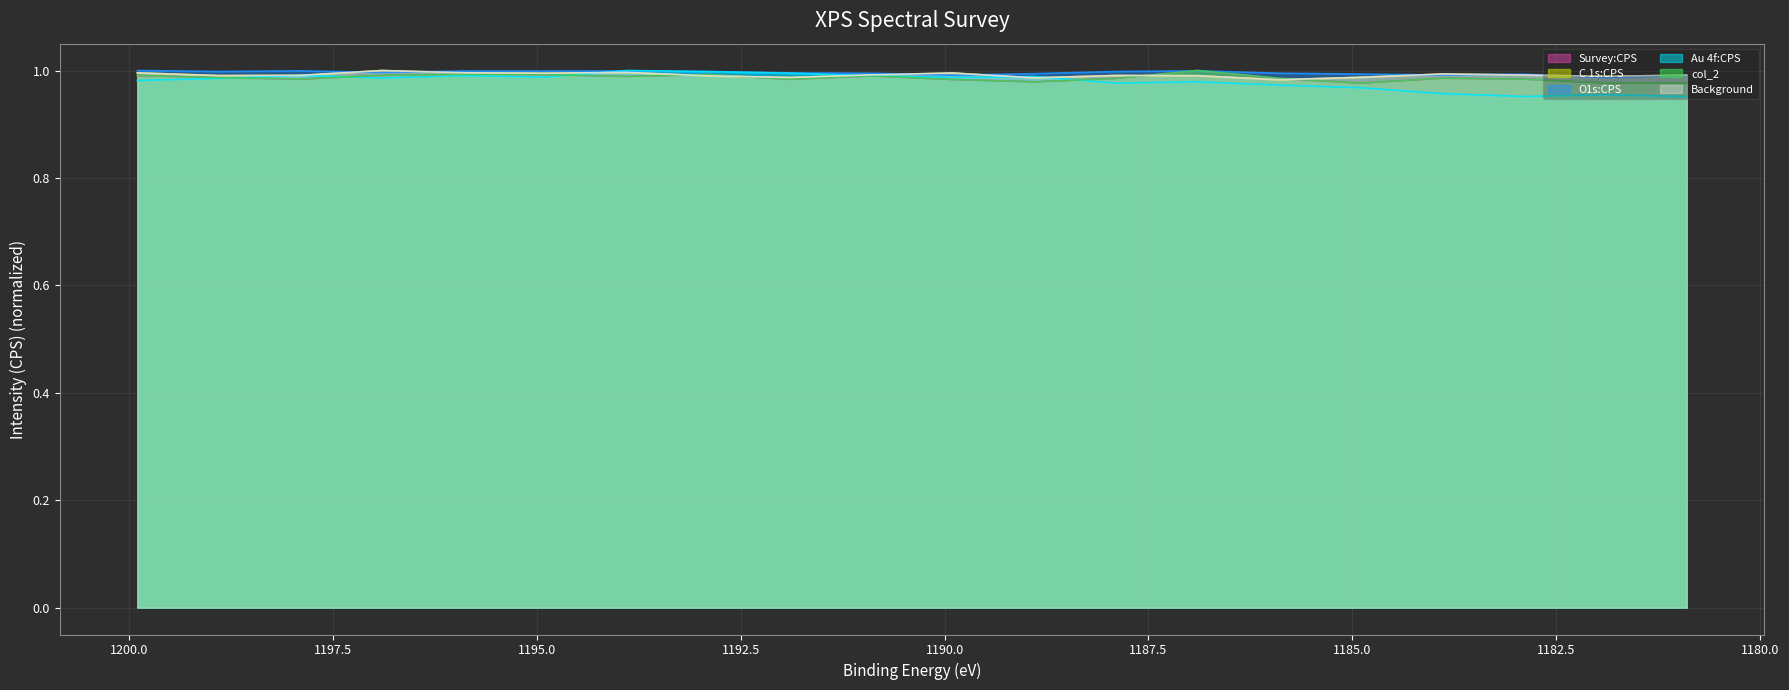

Rank the categories by Survey:CPS value from lowest to highest.

1184.9, 1180.9, 1181.9, 1188.9, 1189.9, 1191.9, 1182.9, 1197.9, 1187.9, 1185.9, 1183.9, 1198.9, 1193.9, 1190.9, 1199.9, 1196.9, 1194.9, 1192.9, 1195.9, 1186.9